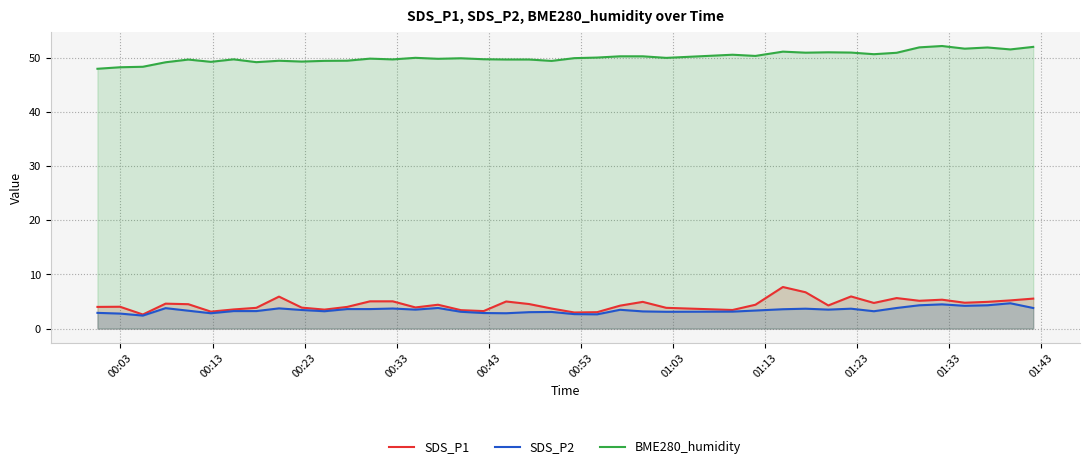

True or false: SDS_P2 and BME280_humidity intersect in this chart.

False